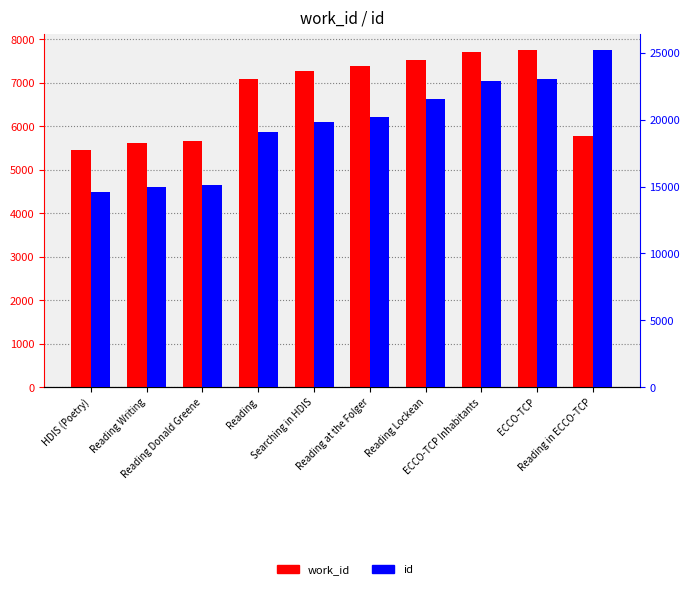

True or false: work_id has a value of 7264 at Searching in HDIS.

True